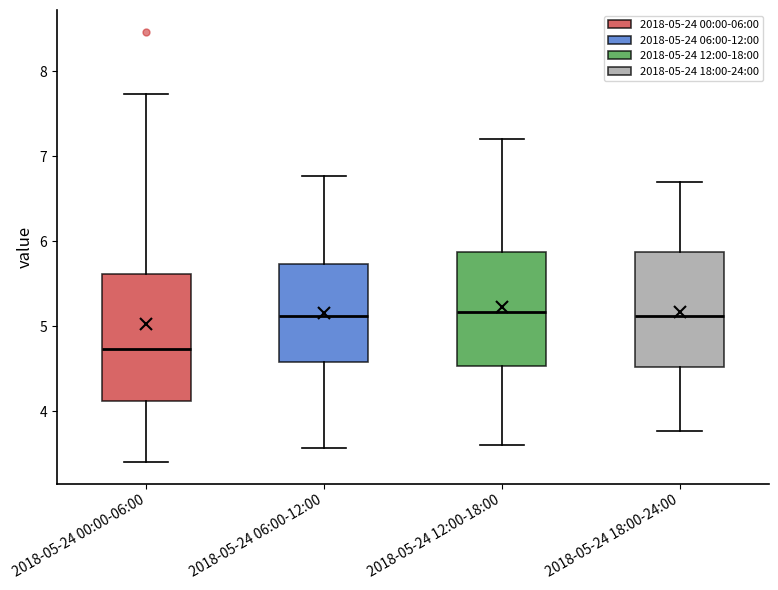

Comparing the boxes themselves (not the whiskers), which one is the tallest?

2018-05-24 00:00-06:00